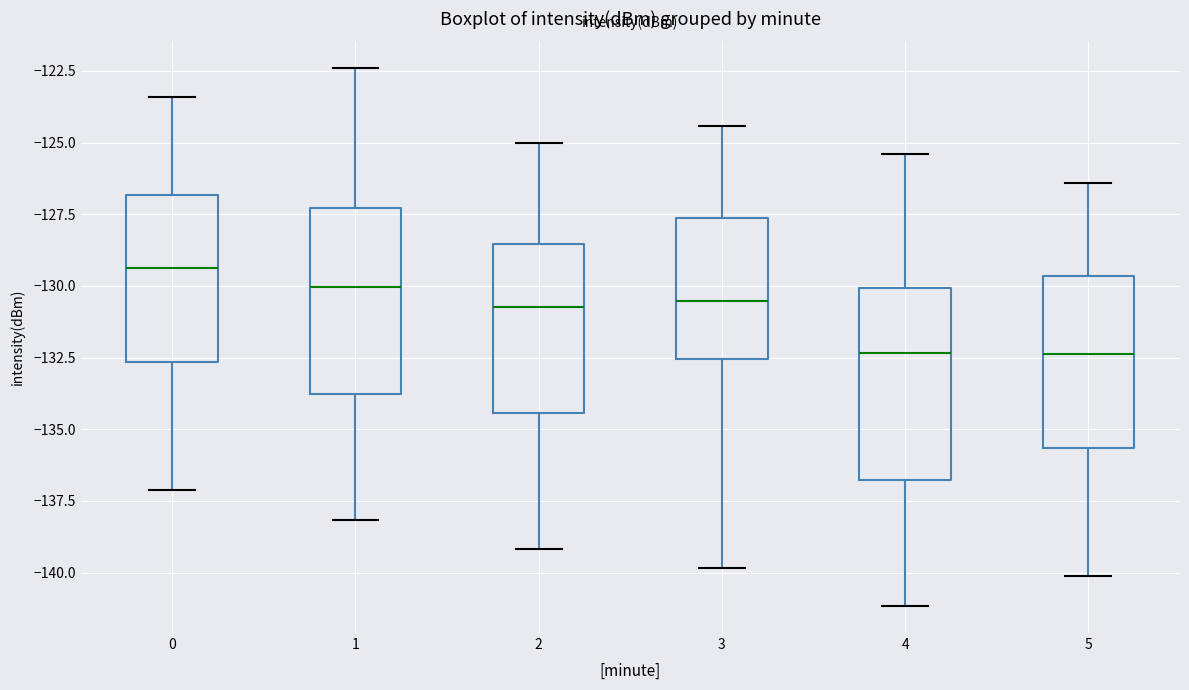

Reading left to right, transcribe this box plot: for each box, give where its median line is, the range the box spans, and where its two whiskers end, as read against the y-axis. The values are not printed on the chart, so give them approximately, as read against the axis.

0: median -129.5, box -132.5 to -127.0, whiskers -137.0 to -123.5
1: median -130.0, box -134.0 to -127.5, whiskers -138.0 to -122.5
2: median -130.5, box -134.5 to -128.5, whiskers -139.0 to -125.0
3: median -130.5, box -132.5 to -127.5, whiskers -140.0 to -124.5
4: median -132.5, box -137.0 to -130.0, whiskers -141.0 to -125.5
5: median -132.5, box -135.5 to -129.5, whiskers -140.0 to -126.5